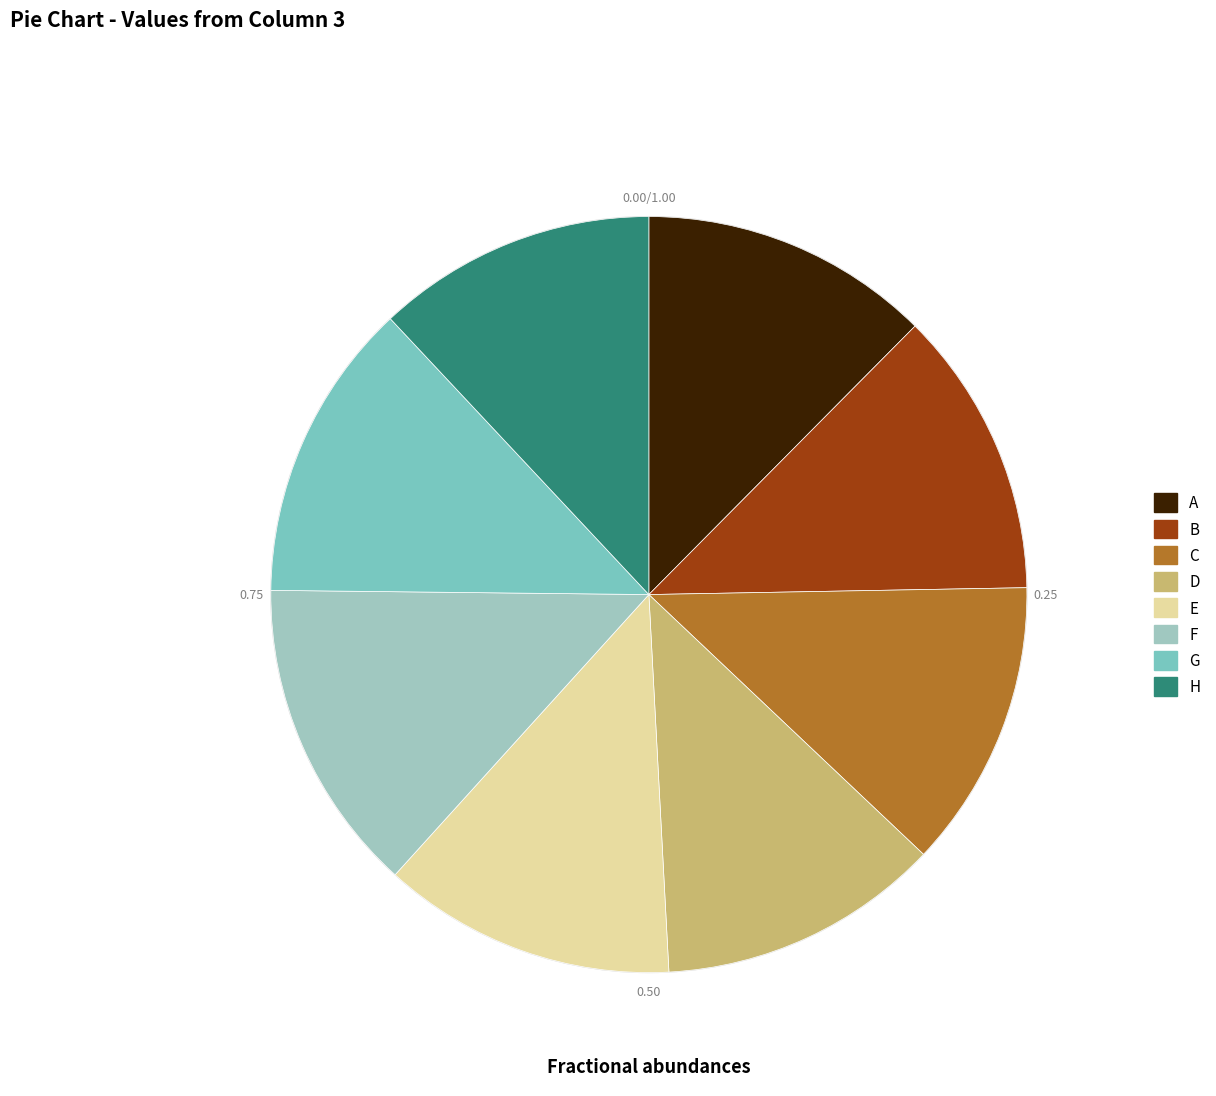

Is there any slice that represents more than half of the pie?

No